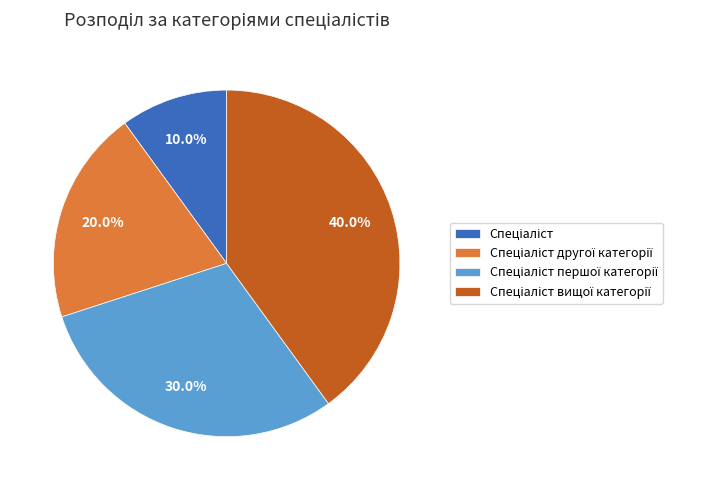

Is there a majority slice in this chart?

No